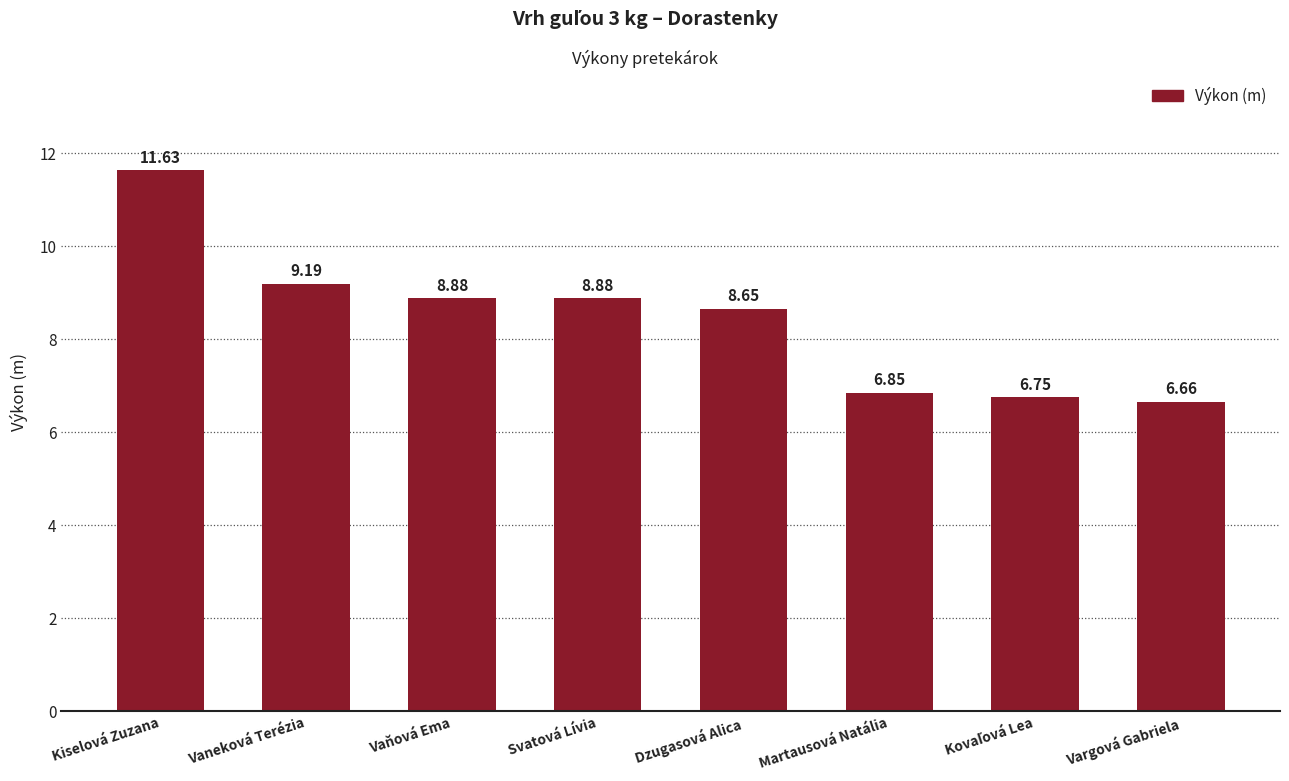

How many series are shown in this chart?

1